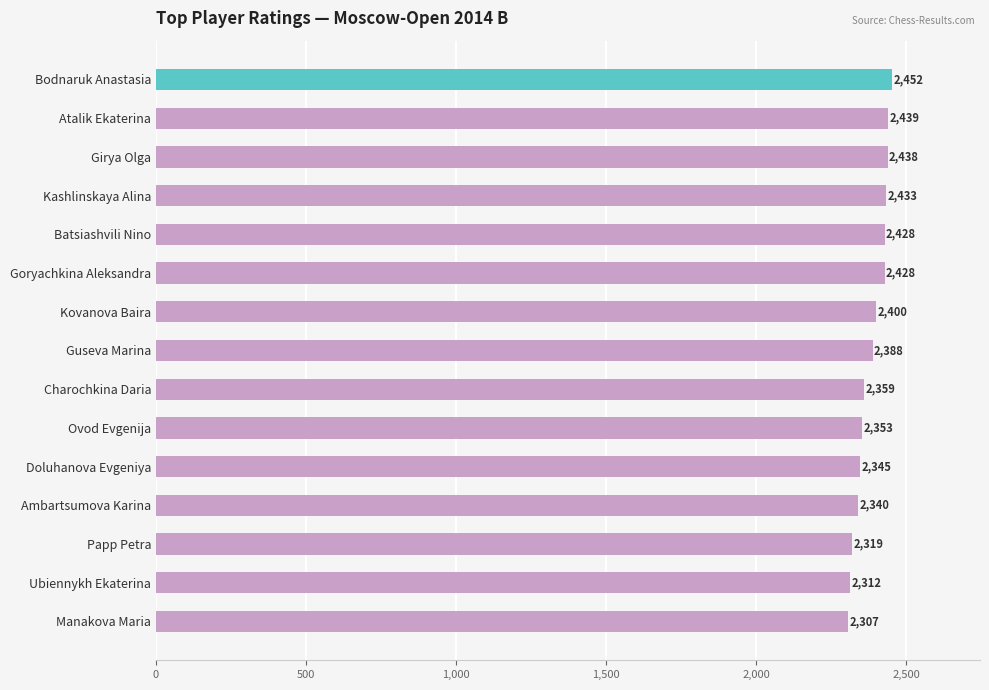

What is the greatest value displayed?

2452